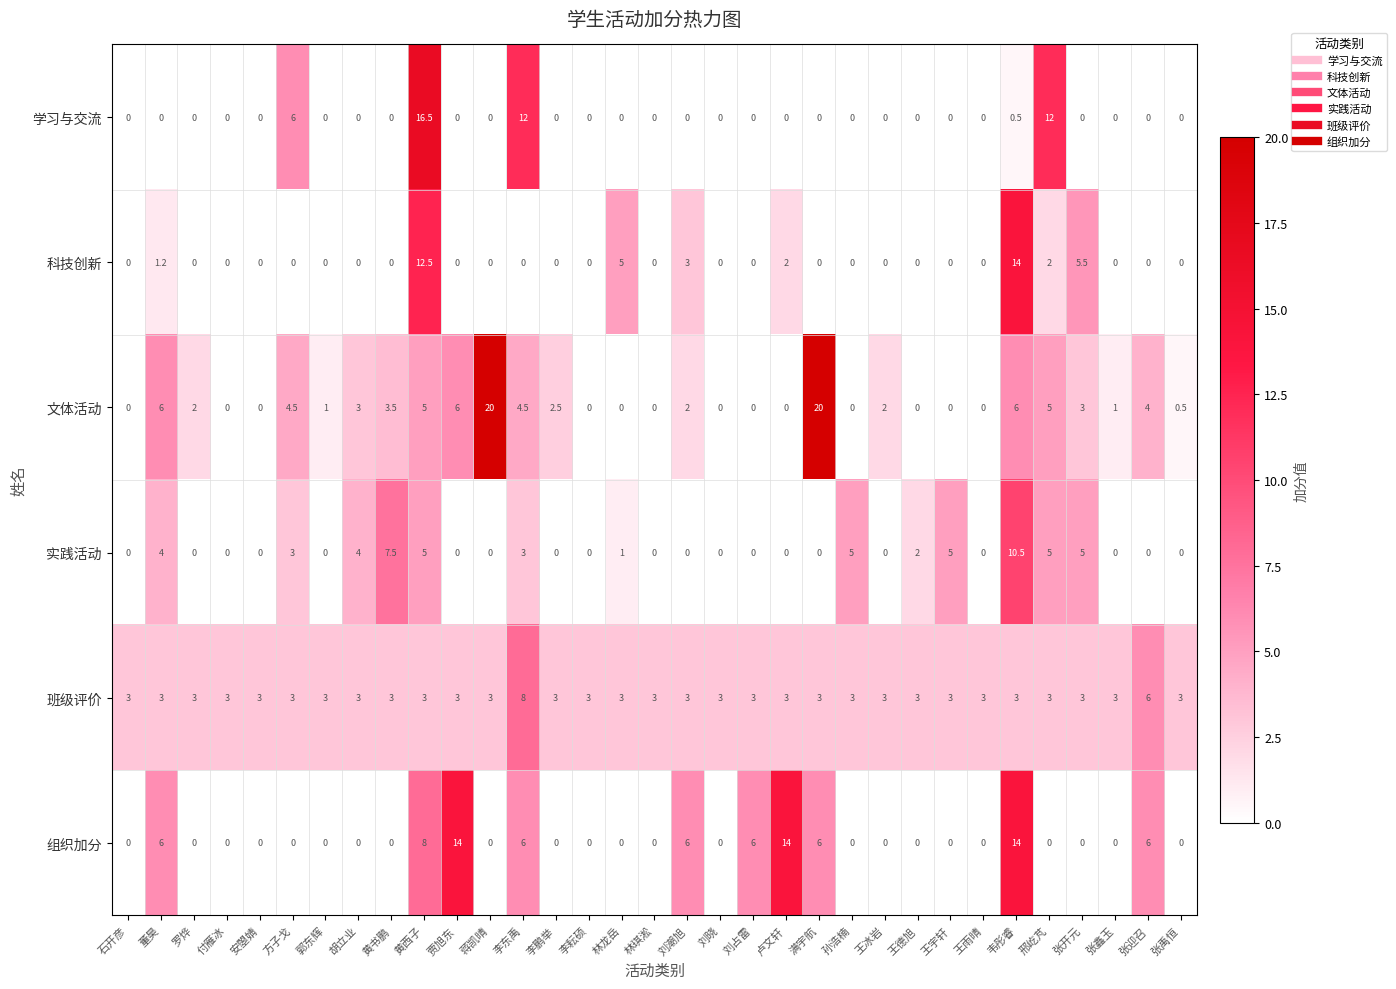

True or false: 实践活动 has a value of 0.0 at 蒋凯晴.

True